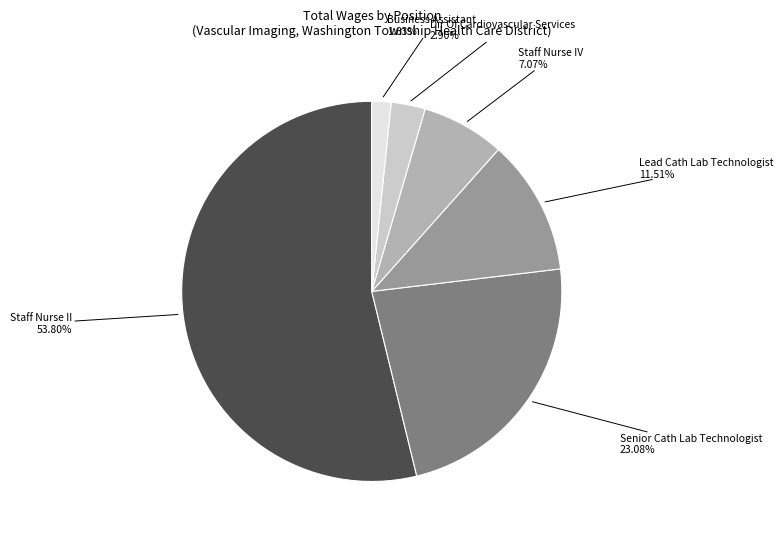

The Business Assistant slice represents 2% of the pie. True or false?

True